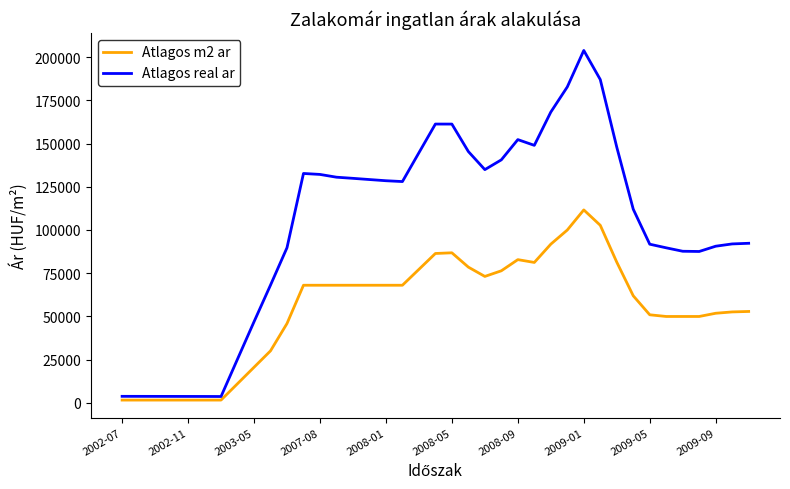

What is the highest value of the Atlagos real ar series?

203851